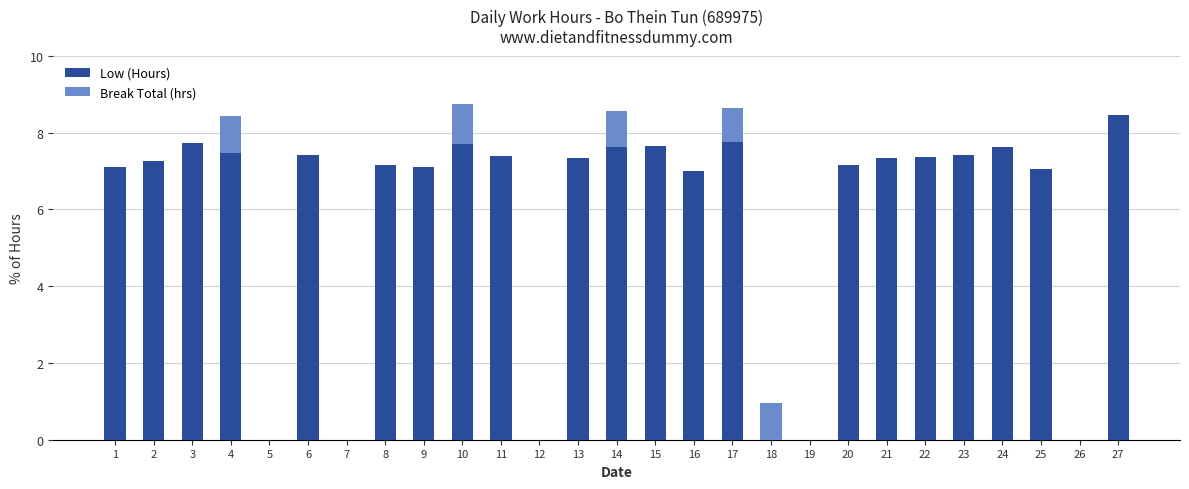

What is the sum of the Low (Hours) values at 13 and 18?

7.3